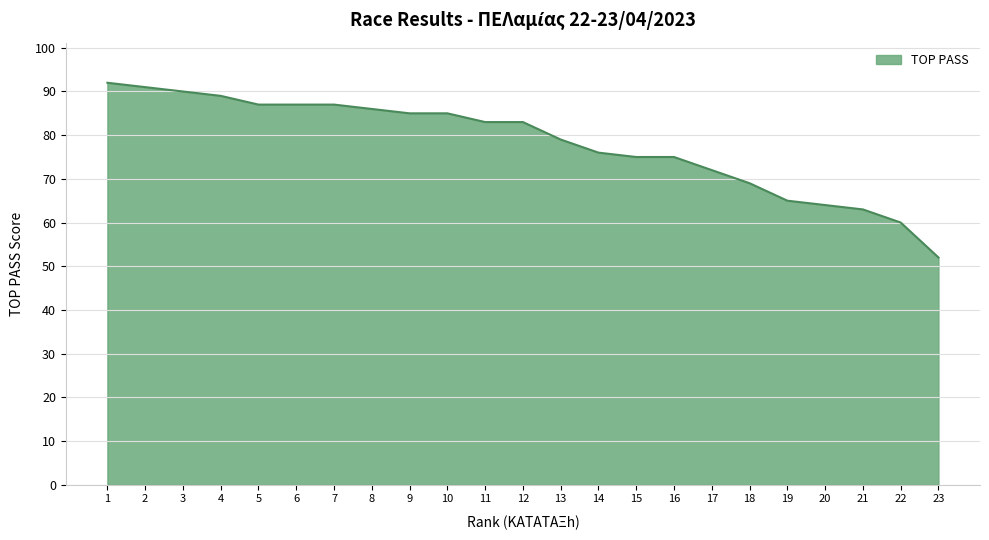

Which has a higher value, 20 or 11?

11